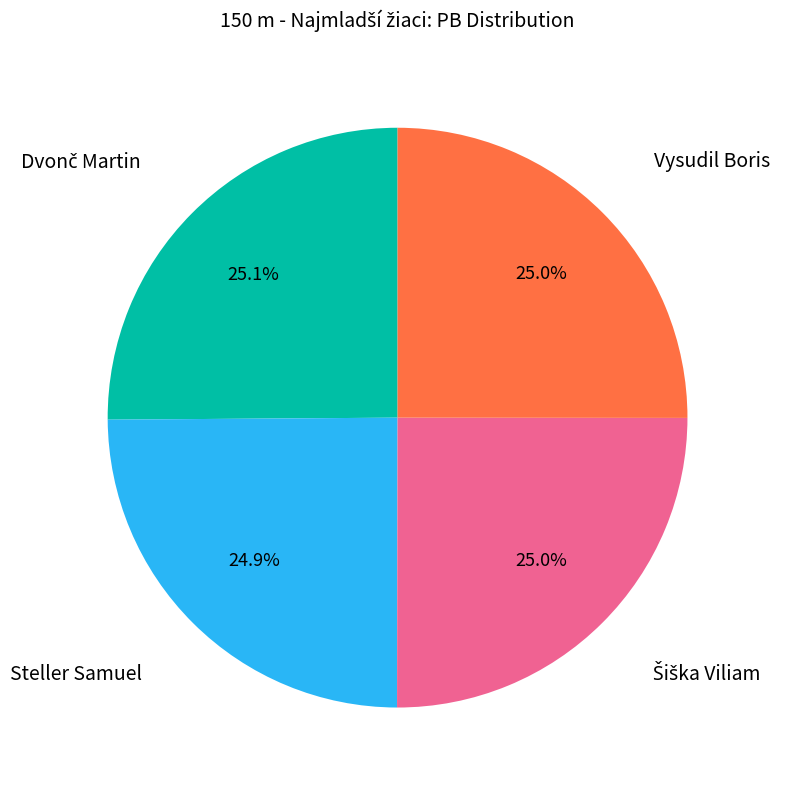

Does any single category account for the majority?

No